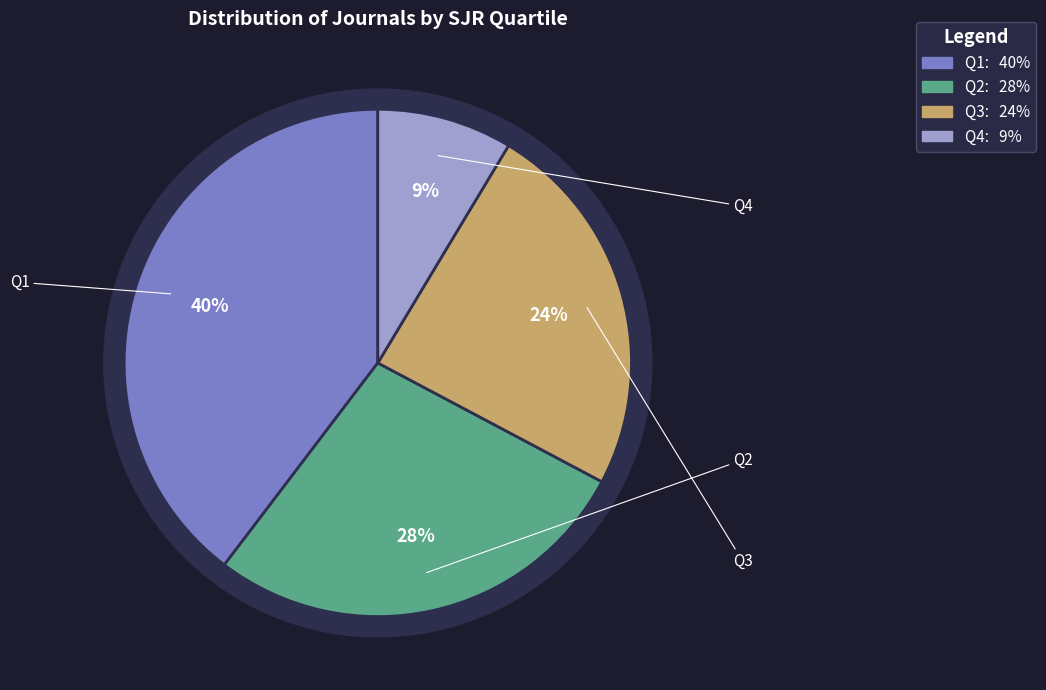

Which has a higher value, Q2 or Q3?

Q2